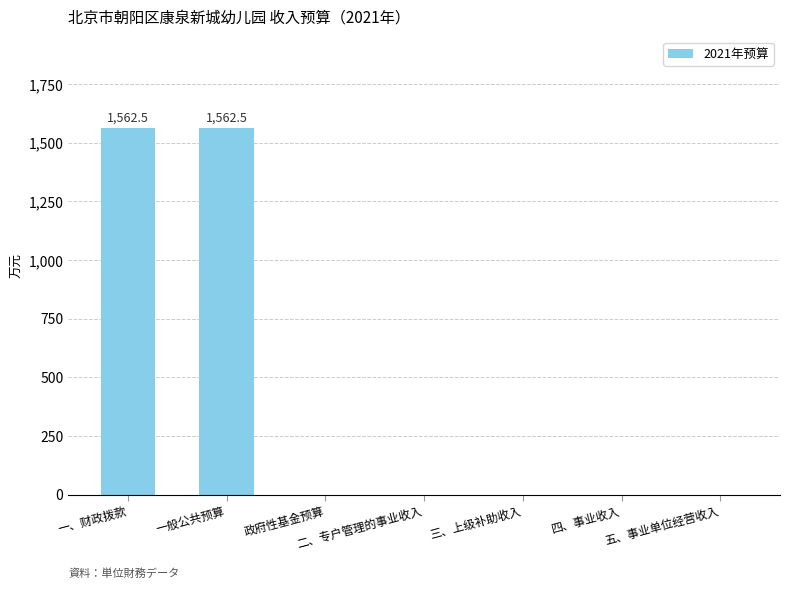

Is it true that the value at 一般公共预算 is 1562.5?

True